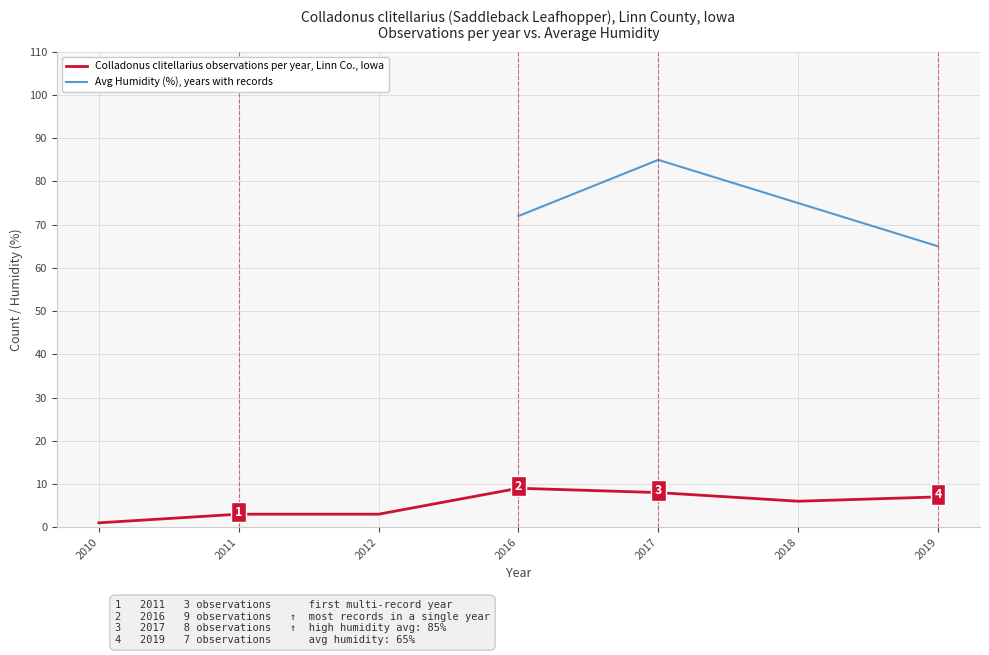

Between 2017 and 2012, which is larger?

2017